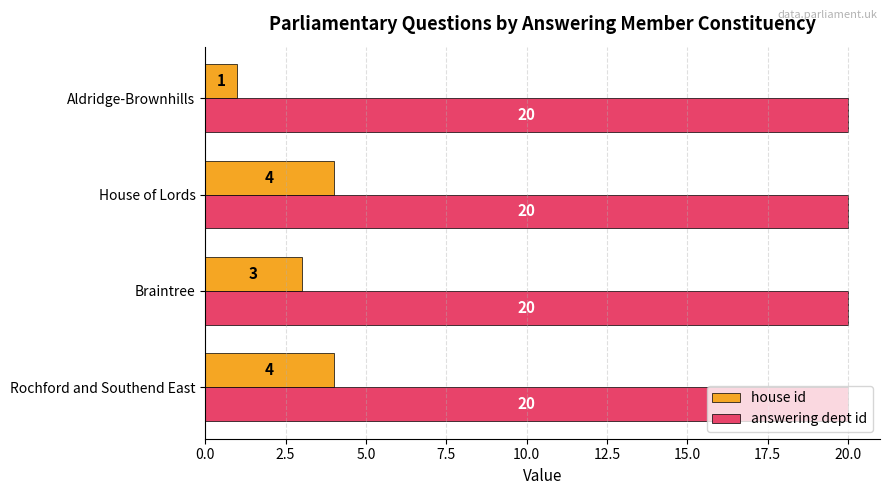

What is the maximum value shown in the chart?

20